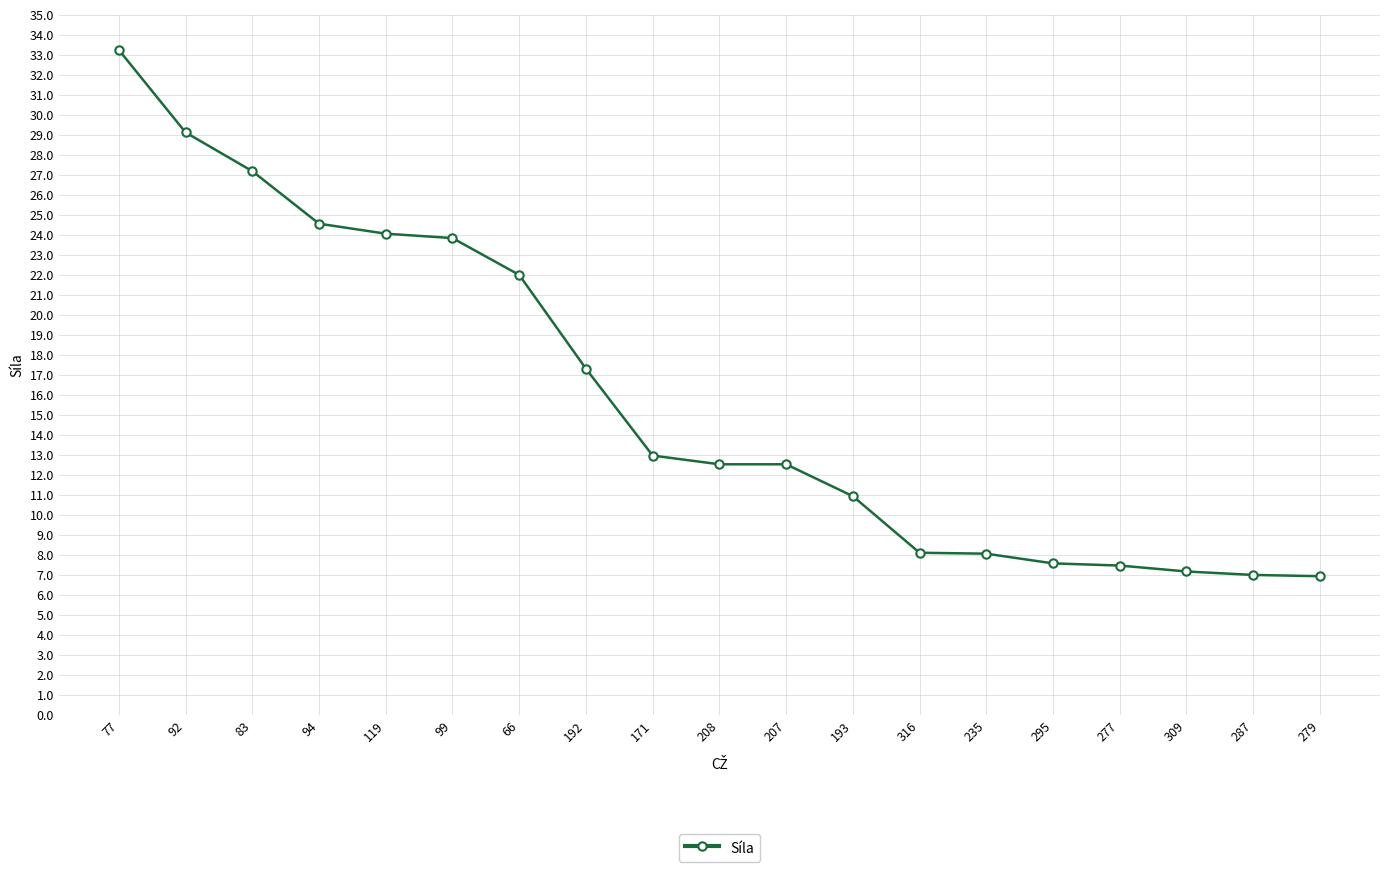

What is the sum of the values at 309 and 94?

31.7